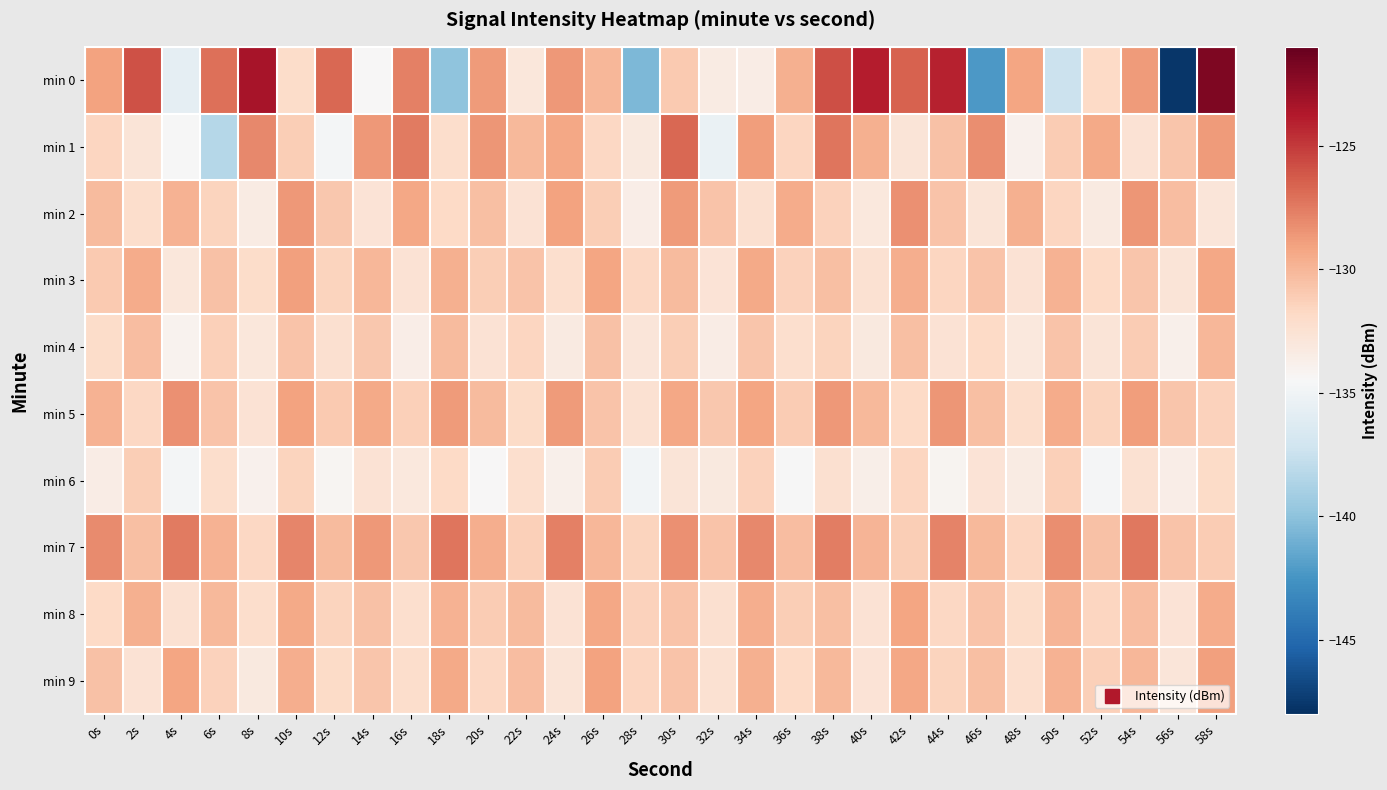

List the series in order of their peak value, highest first.

min 0, min 1, min 7, min 2, min 5, min 3, min 9, min 8, min 4, min 6